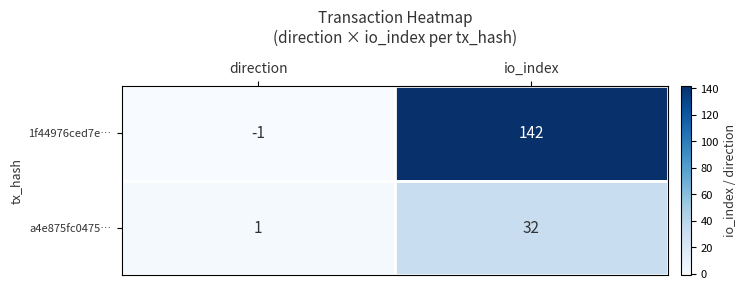

Reading right to left, extract all data points from this chart.

1f44976ced7e…: 142	-1
a4e875fc0475…: 32	1